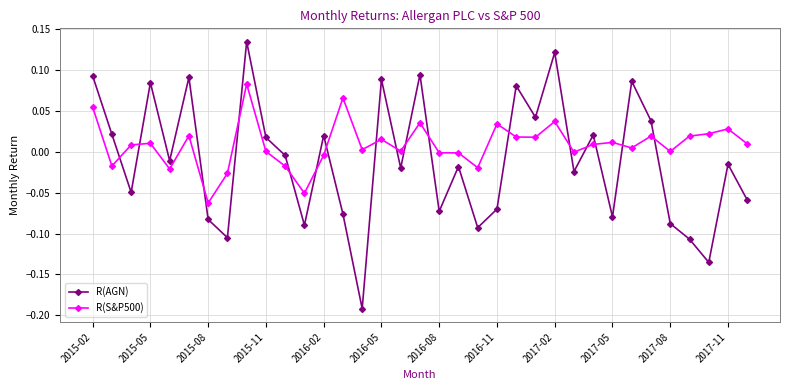

Which series has the largest total across all categories?

R(S&P500)